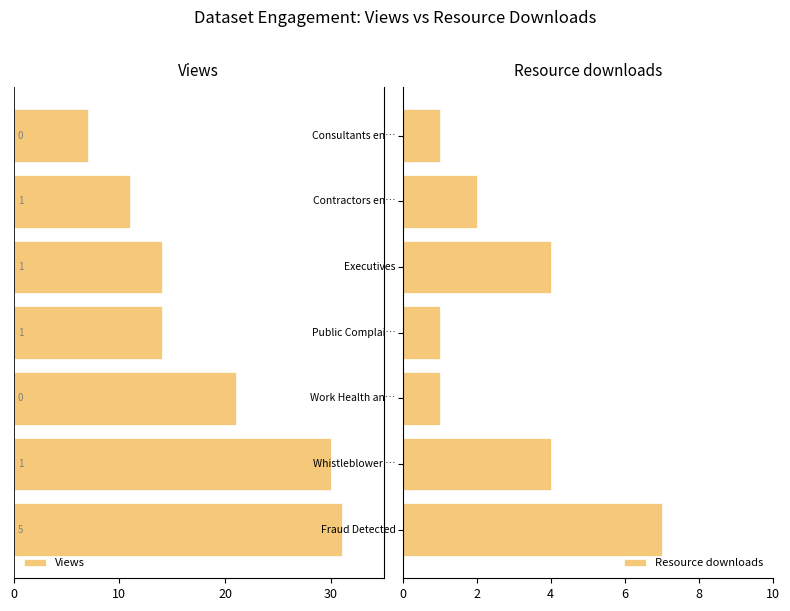

Which series has the largest total across all categories?

Resource downloads